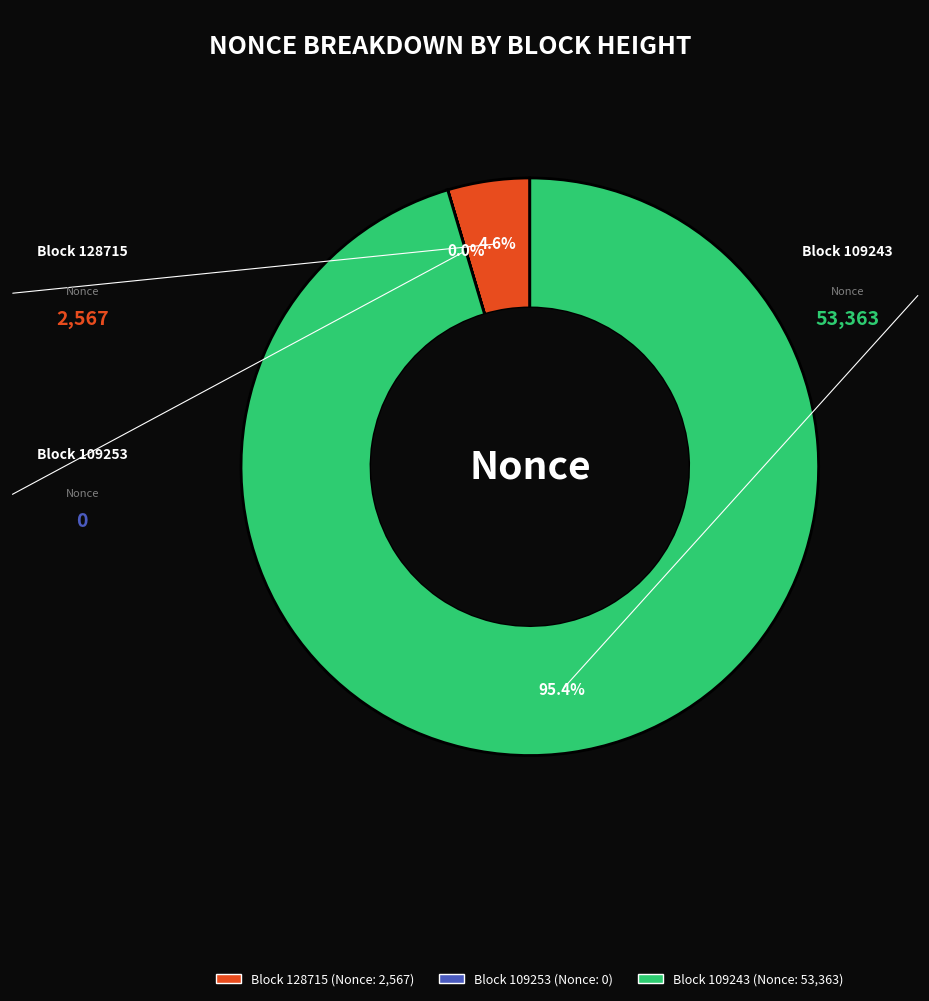

Does any single category account for the majority?

Yes